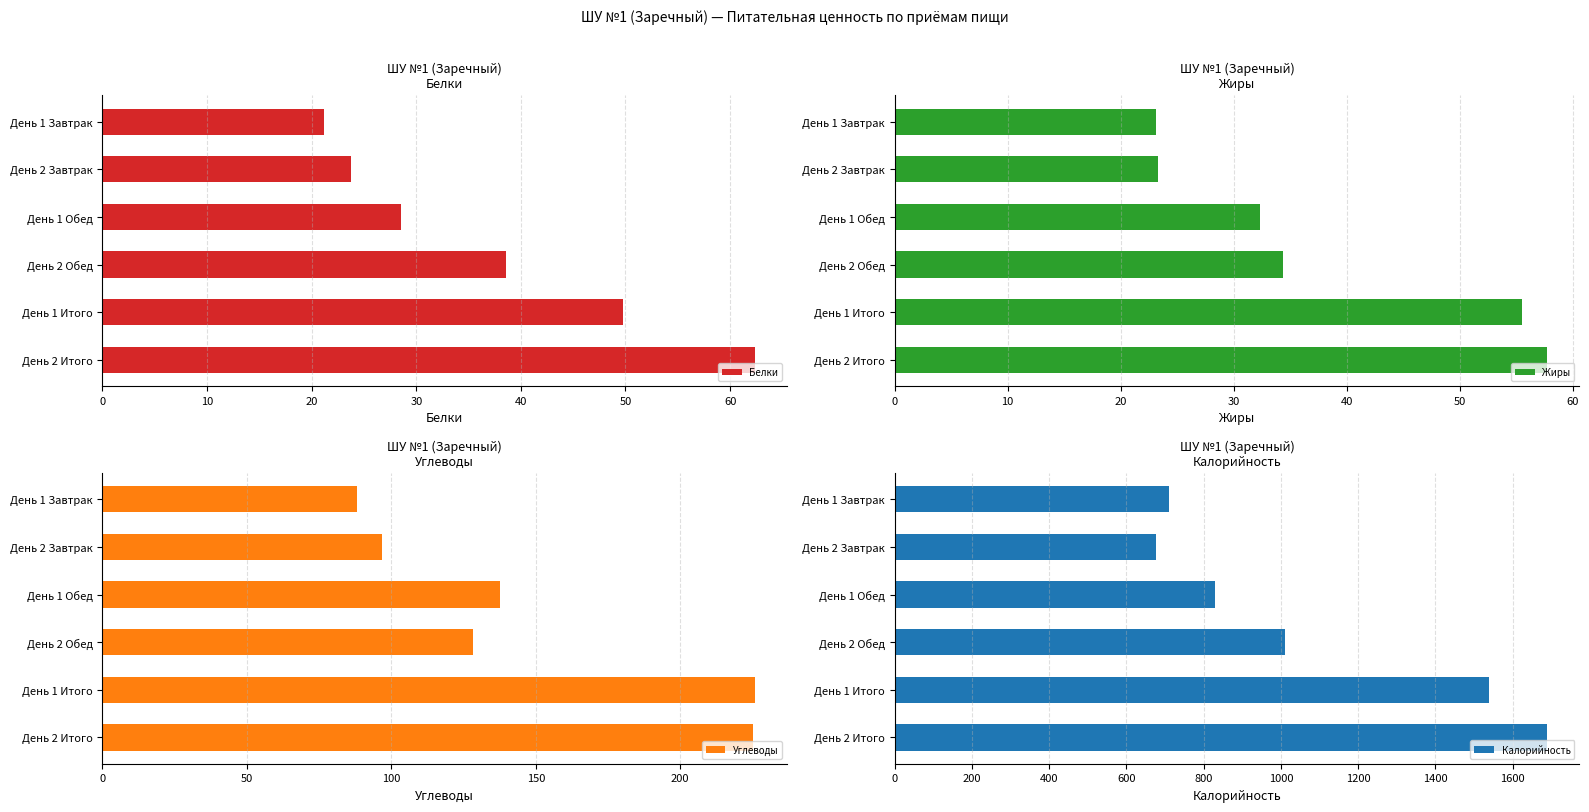

At how many categories does at least one series exceed 998?

3